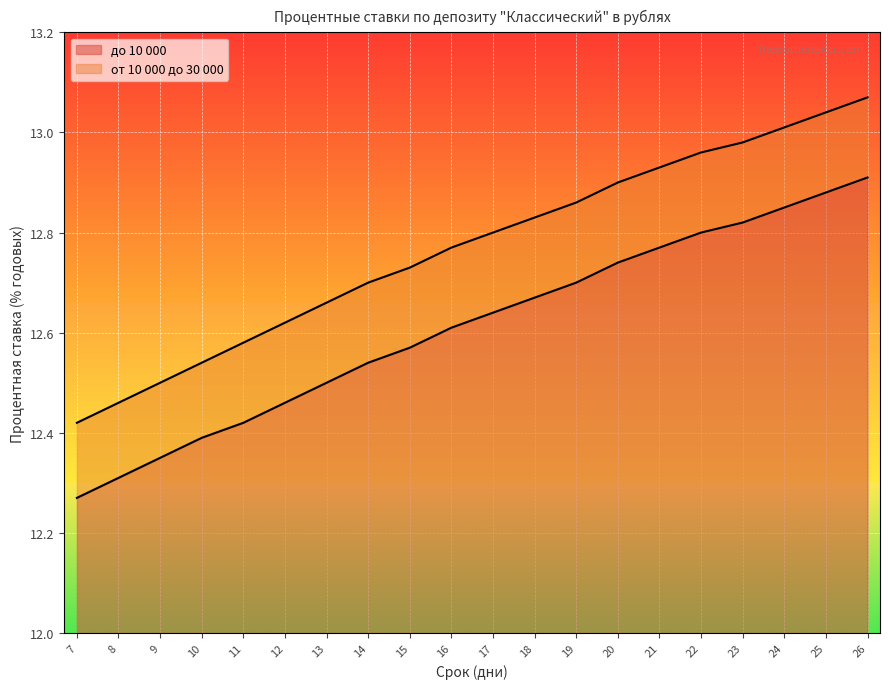

True or false: от 10 000 до 30 000 and до 10 000 cross at least once.

False